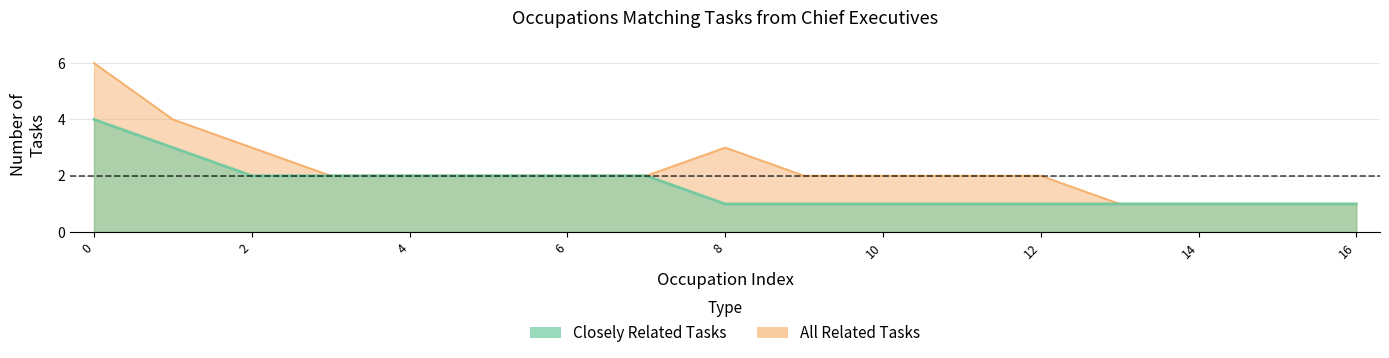

How many data points in All Related Tasks are above 2?

4